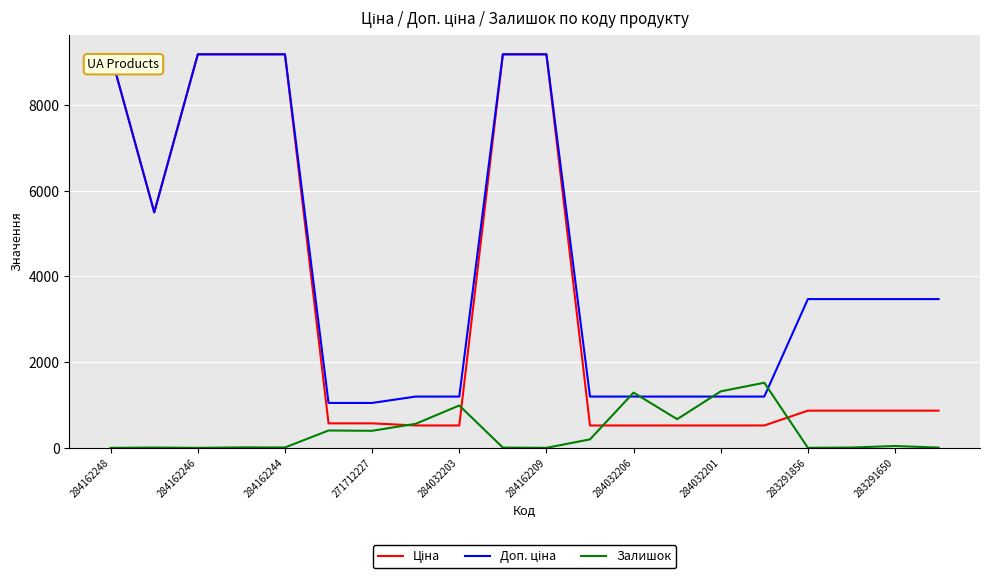

What is the maximum value shown in the chart?

9185.1